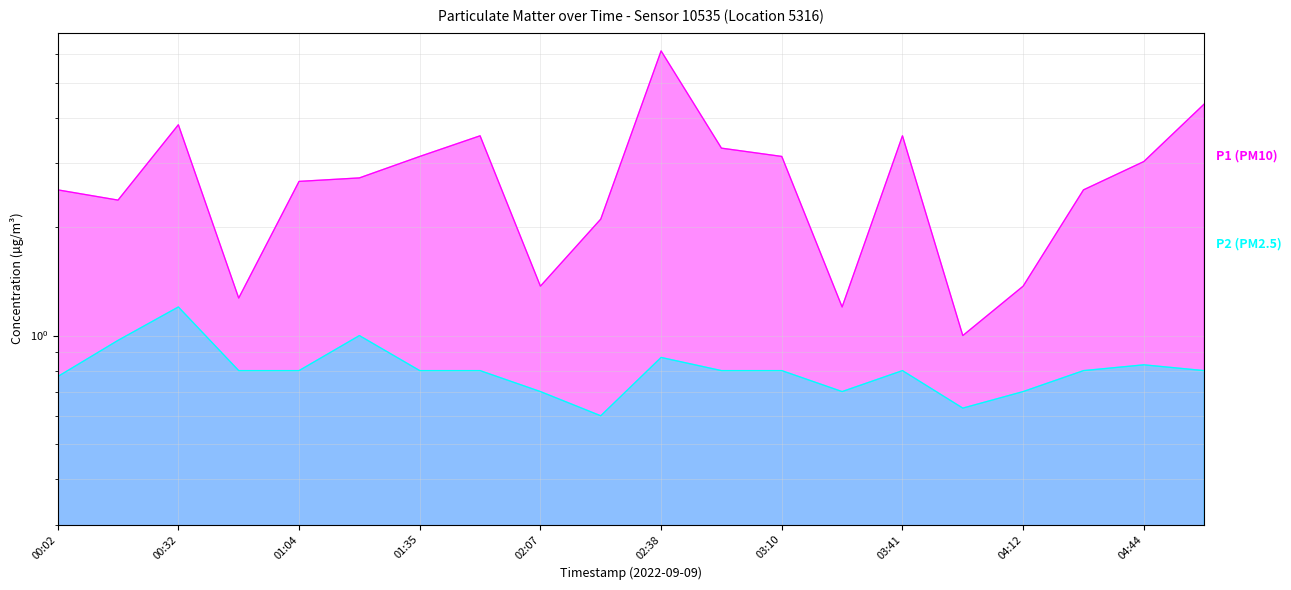

Reading right to left, list all the values displayed in this chart.

P1 (PM10): 05:00=4.4	04:44=3.0	04:28=2.5	04:12=1.4	03:57=1.0	03:41=3.6	03:25=1.2	03:10=3.1	02:54=3.3	02:38=6.1	02:22=2.1	02:07=1.4	01:51=3.6	01:35=3.1	01:19=2.7	01:04=2.7	00:48=1.3	00:32=3.8	00:17=2.4	00:02=2.5
P2 (PM2.5): 05:00=0.8	04:44=0.8	04:28=0.8	04:12=0.7	03:57=0.6	03:41=0.8	03:25=0.7	03:10=0.8	02:54=0.8	02:38=0.9	02:22=0.6	02:07=0.7	01:51=0.8	01:35=0.8	01:19=1.0	01:04=0.8	00:48=0.8	00:32=1.2	00:17=1.0	00:02=0.8